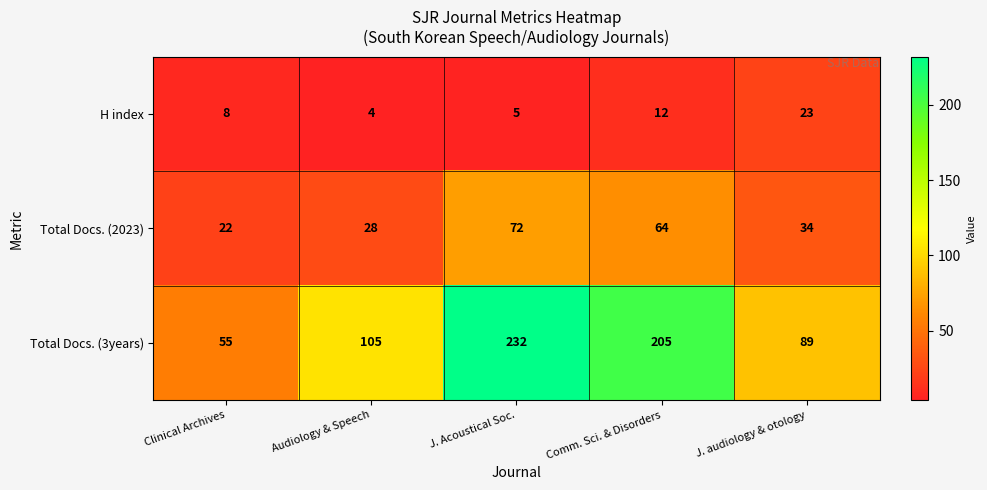

At Audiology & Speech, list the series in order from largest to smallest.

Total Docs. (3years), Total Docs. (2023), H index